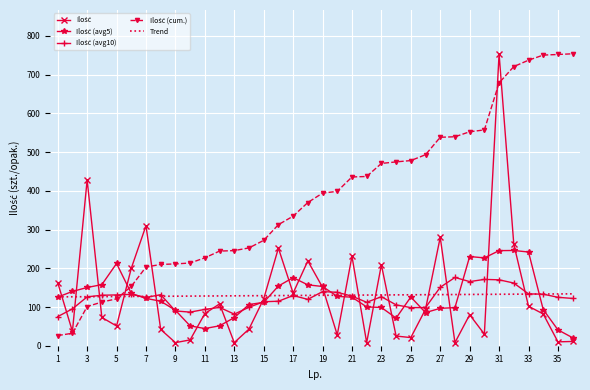

What is the maximum value shown in the chart?

754.0